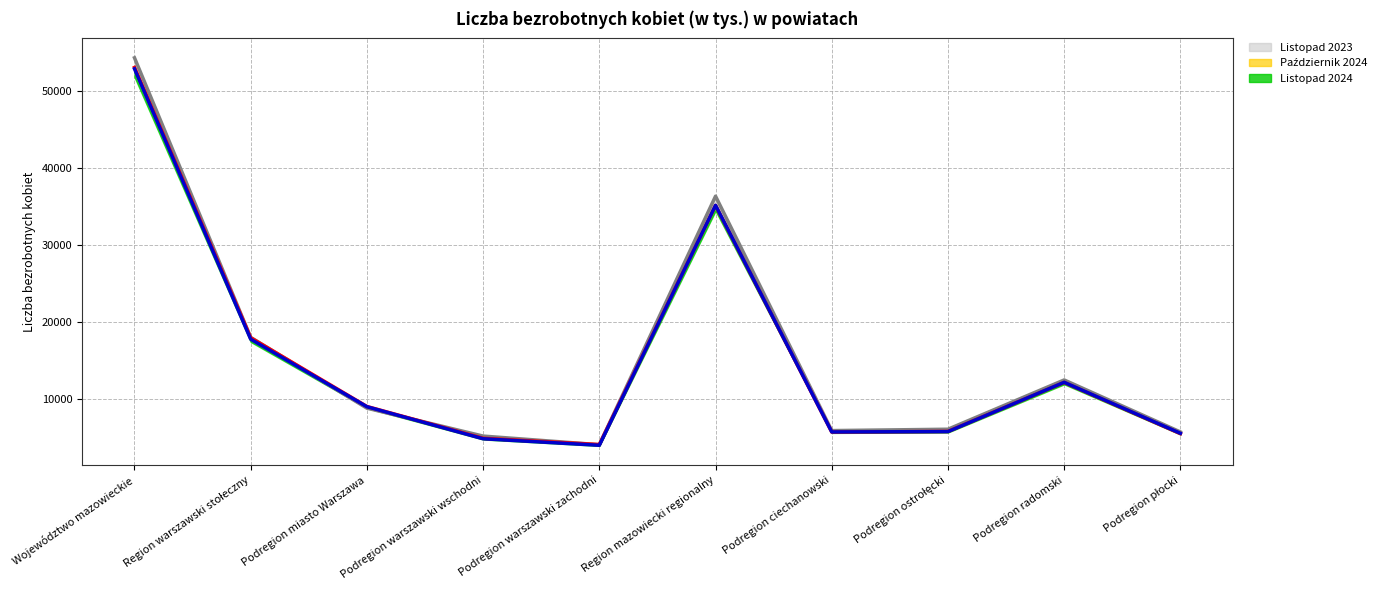

What is the highest value of the Październik 2024 series?

53056